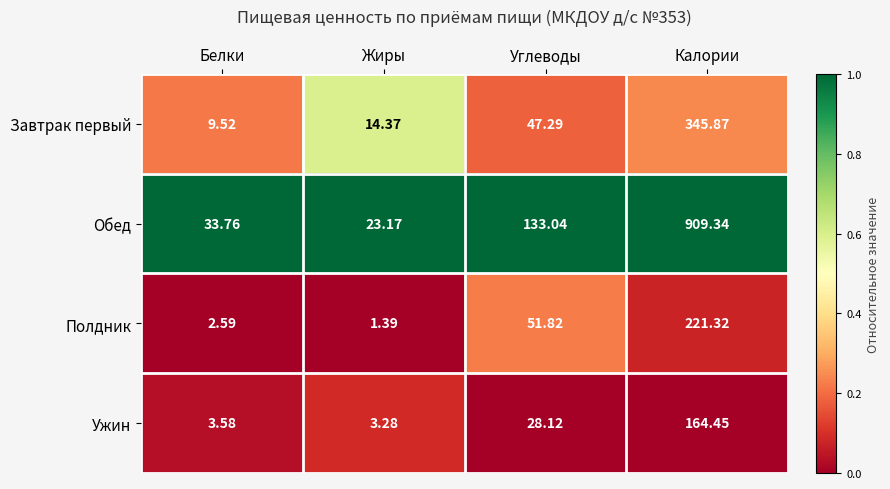

At which label is Ужин closest to 83?

Углеводы